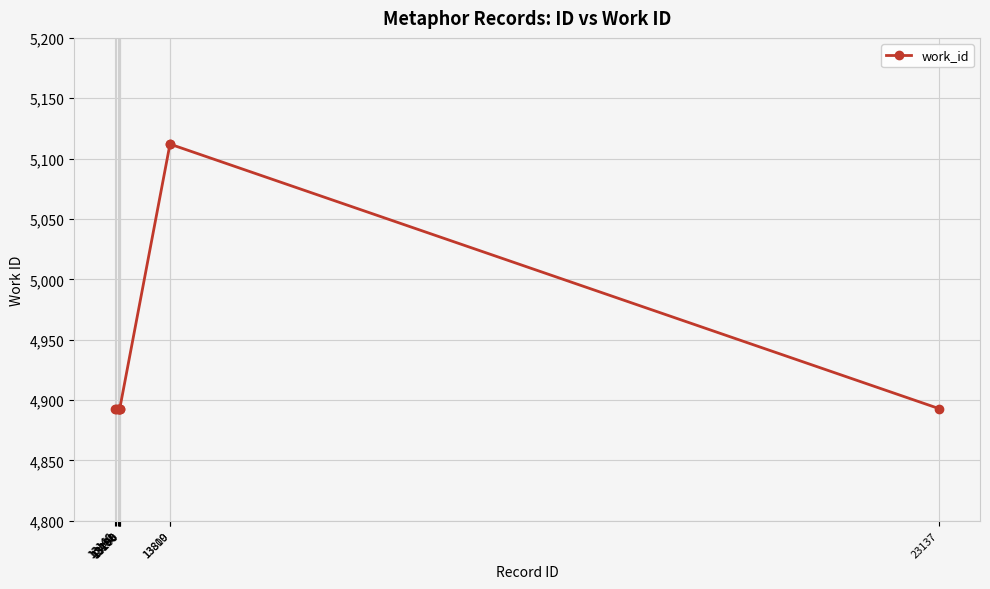

What is the ratio of the value at 13181 to the value at 13146?

1.0